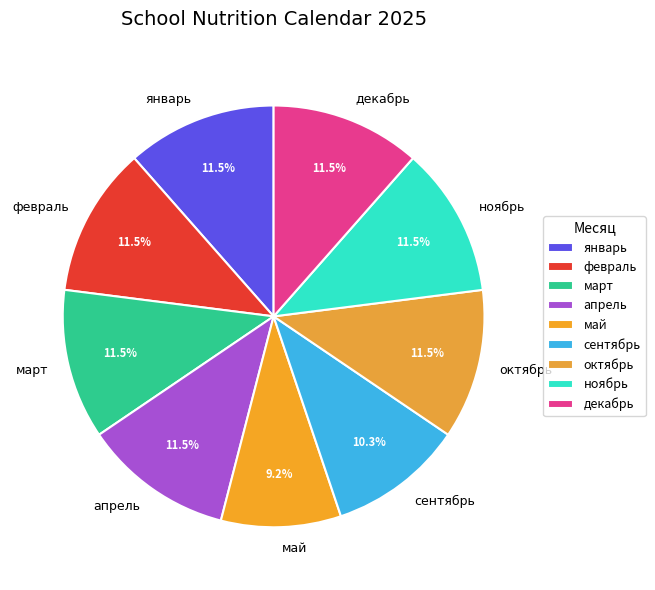

To the nearest percent, what portion does май represent?

9%